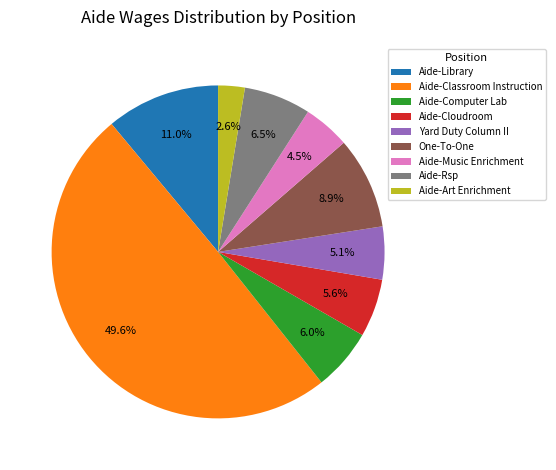

How many slices are in this pie chart?

9